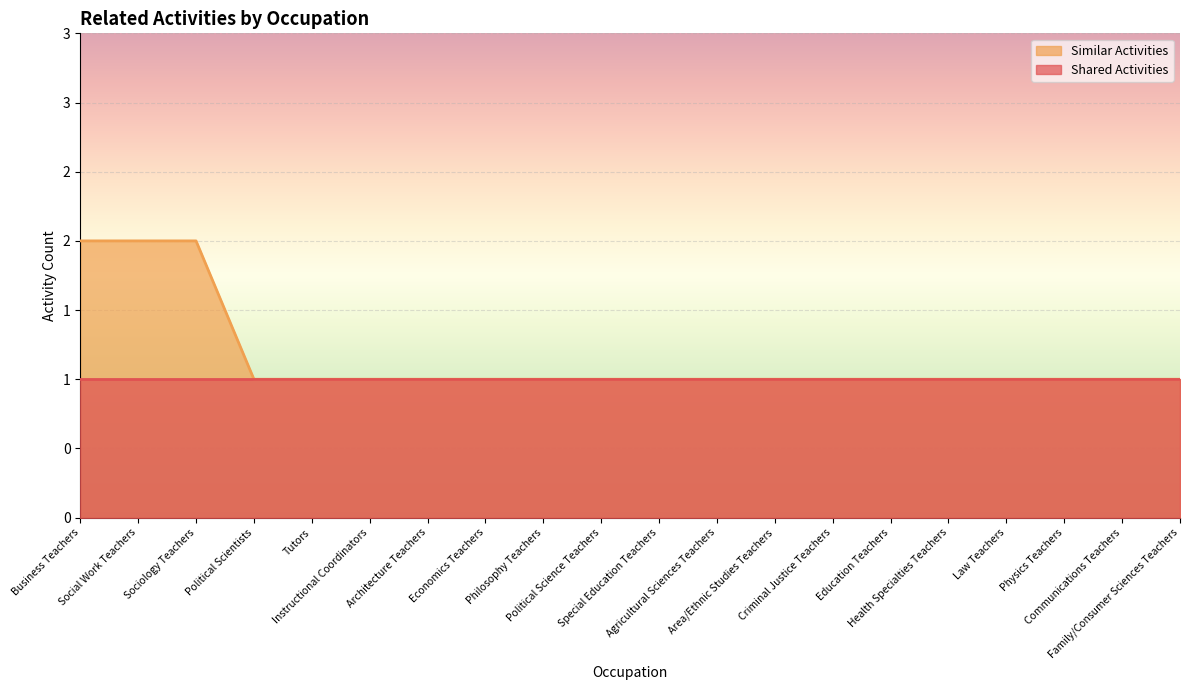

Is it true that the value at Special Education Teachers is 1?

False